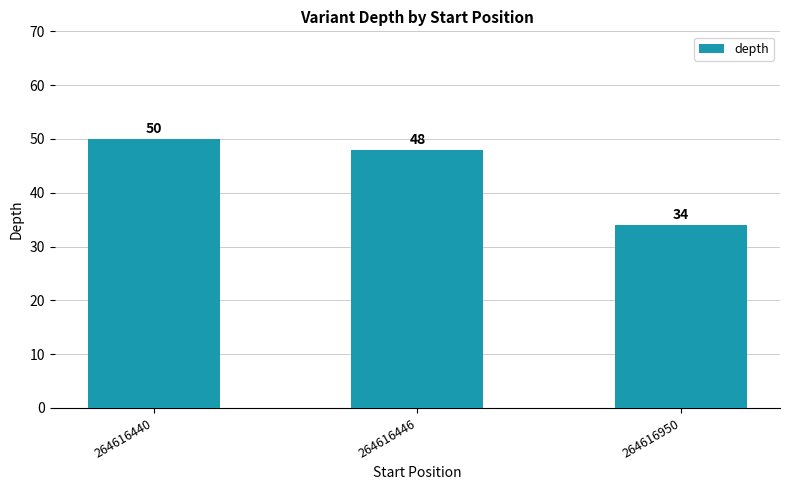

True or false: the data shows 50 at 264616440.

True